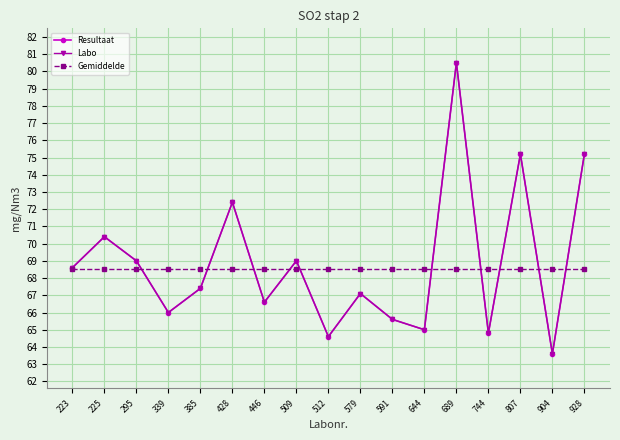

The value of Gemiddelde at 446 is 68.5. True or false?

True